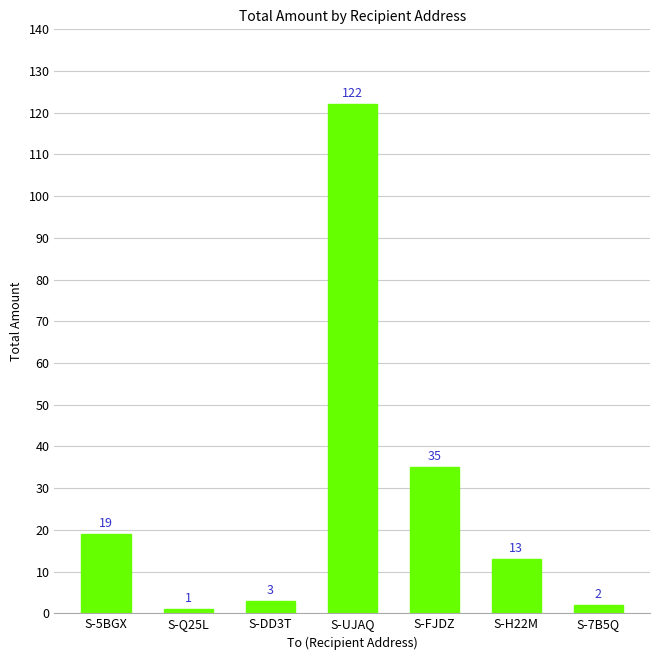

Rank the categories by value from highest to lowest.

S-UJAQ, S-FJDZ, S-5BGX, S-H22M, S-DD3T, S-7B5Q, S-Q25L